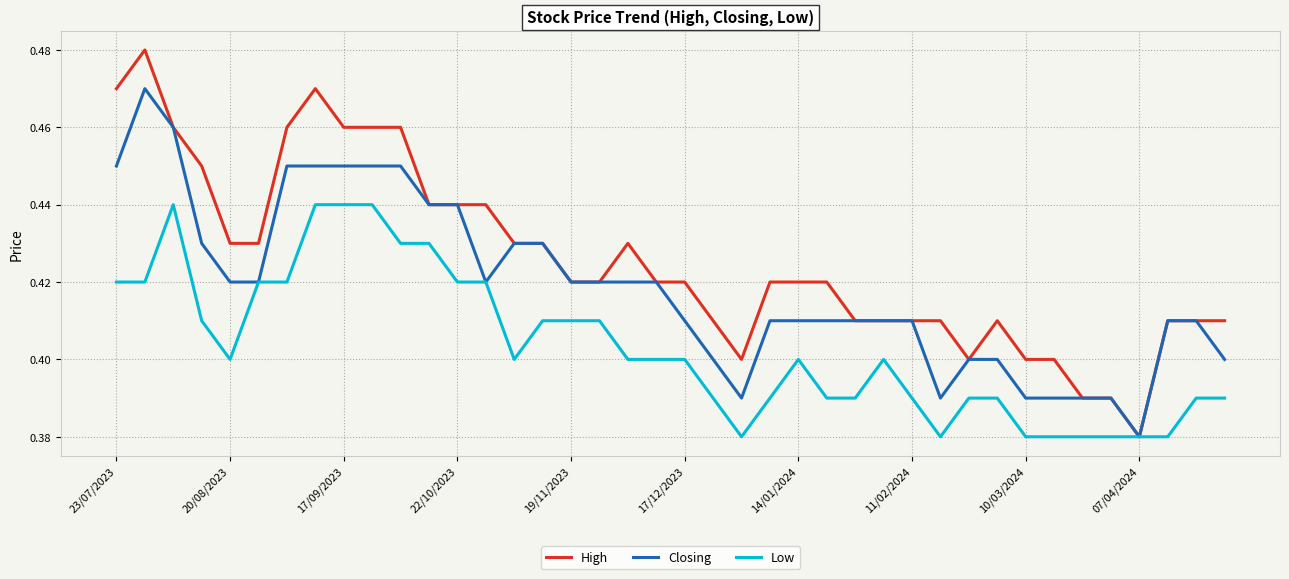

Which series has the widest spread of values?

High